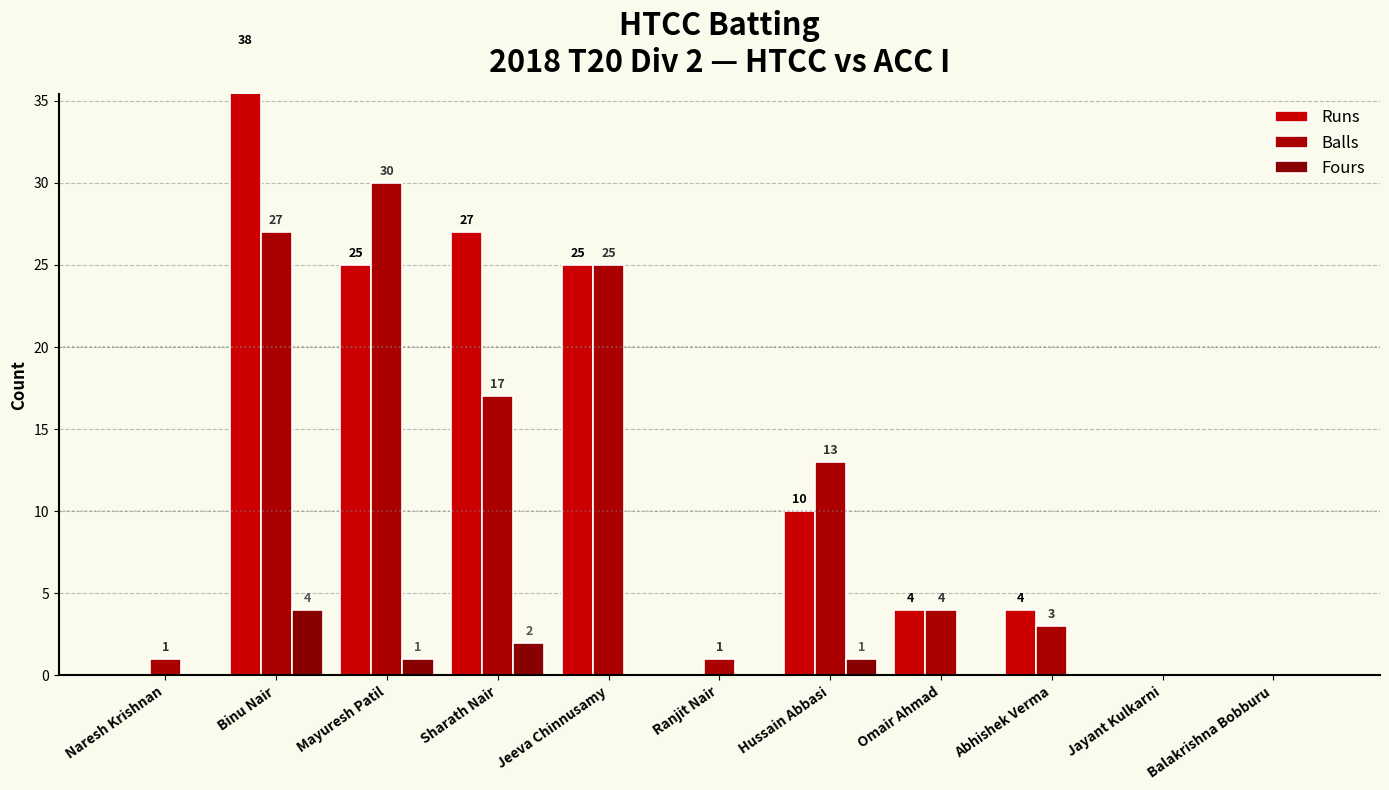

The Fours series shows -2 at Omair Ahmad. True or false?

False